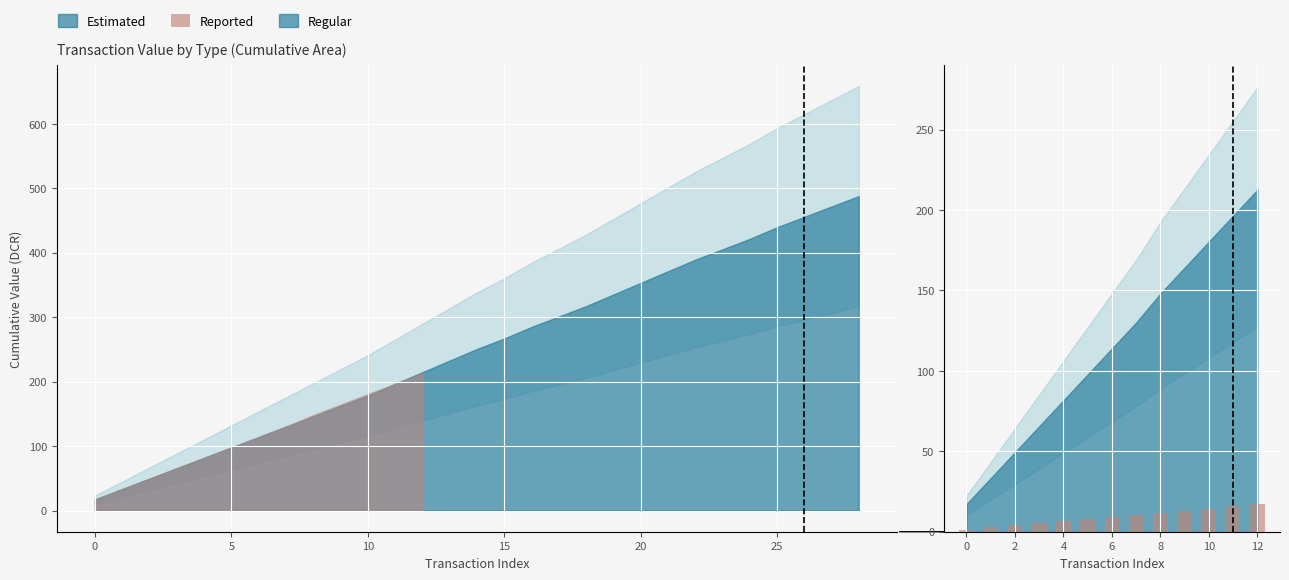

What is the difference between the second highest and minimum values?

14.3